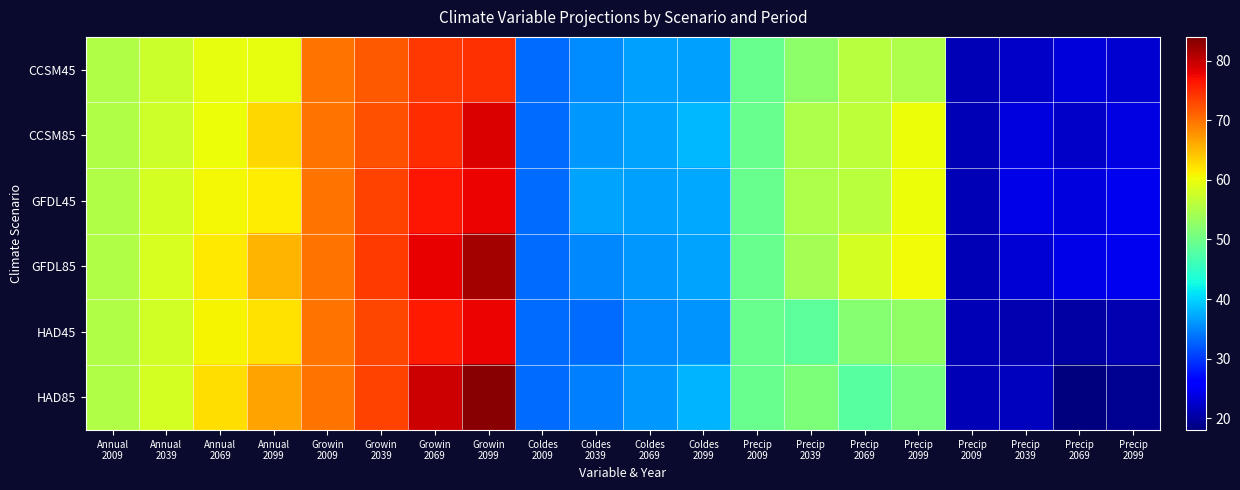

What is the total value across all series at Growin
2069?

458.9